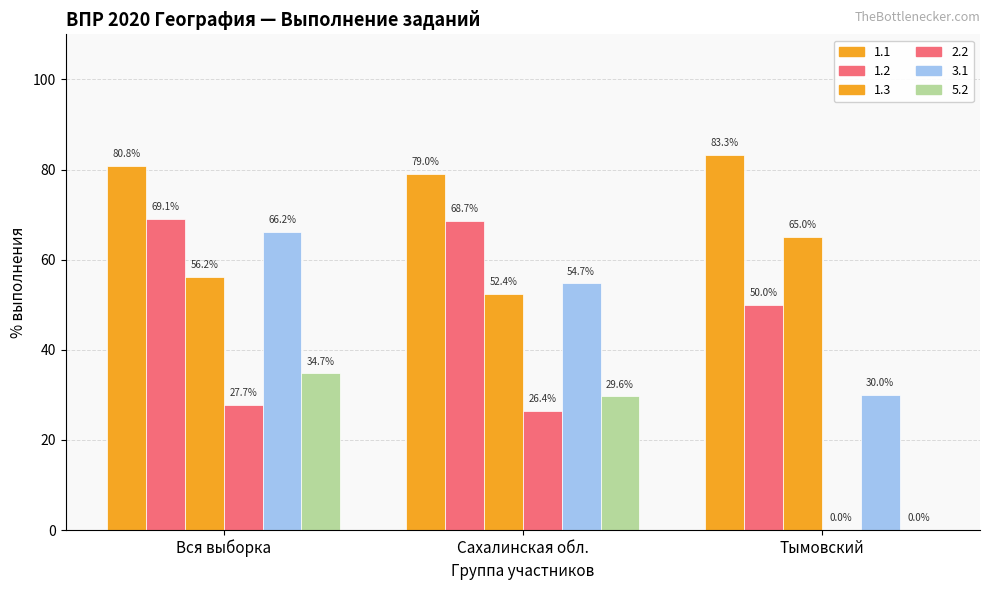

What is the label of the 3rd bar from the right?

Вся выборка